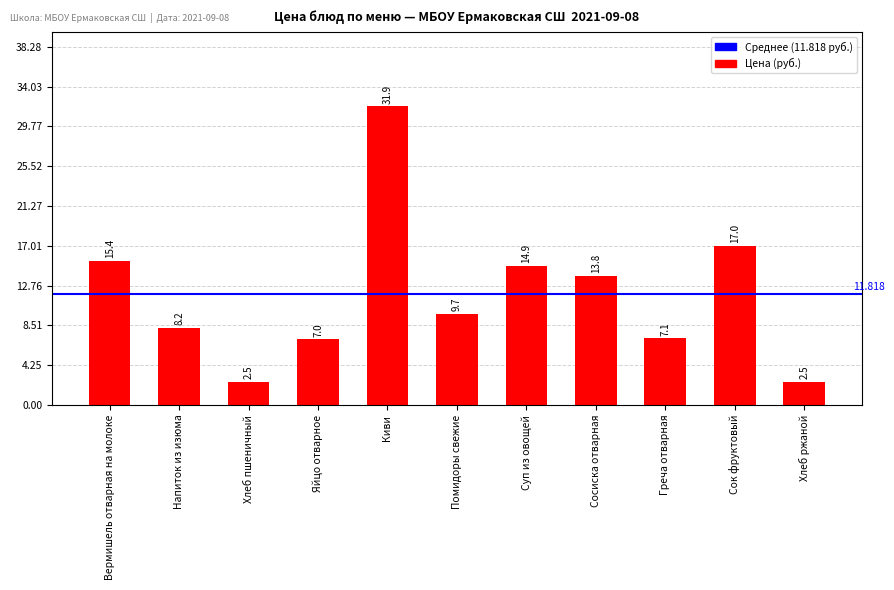

Are the bars horizontal?

No